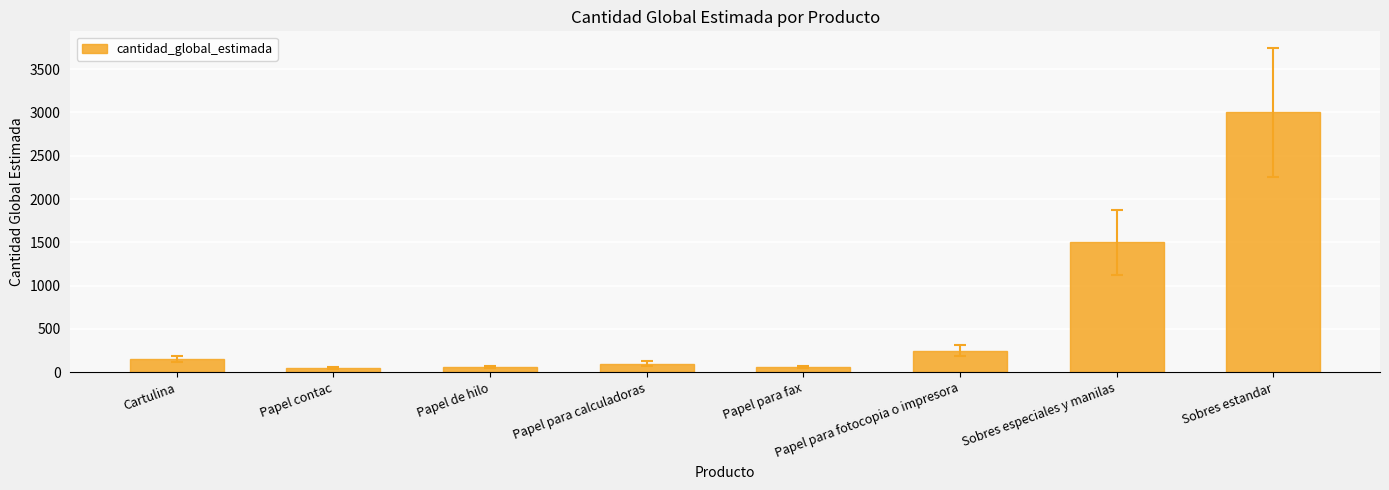

At which label is the value closest to 1525?

Sobres especiales y manilas